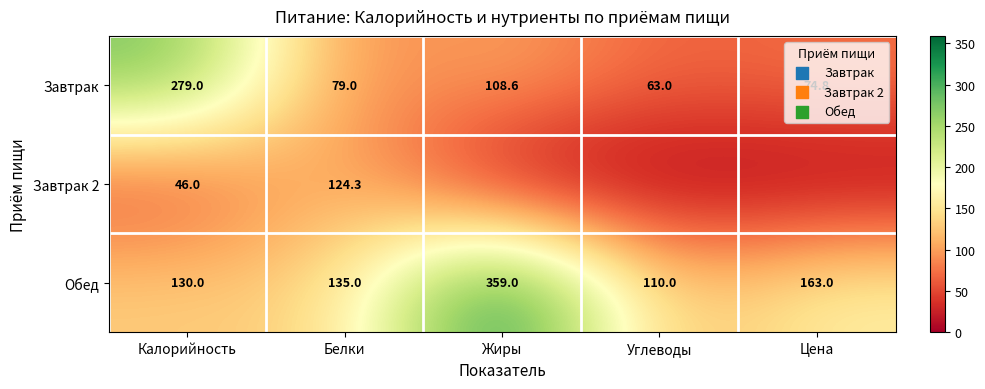

Is the value of Завтрак at Белки greater than the value of Обед at Калорийность?

No